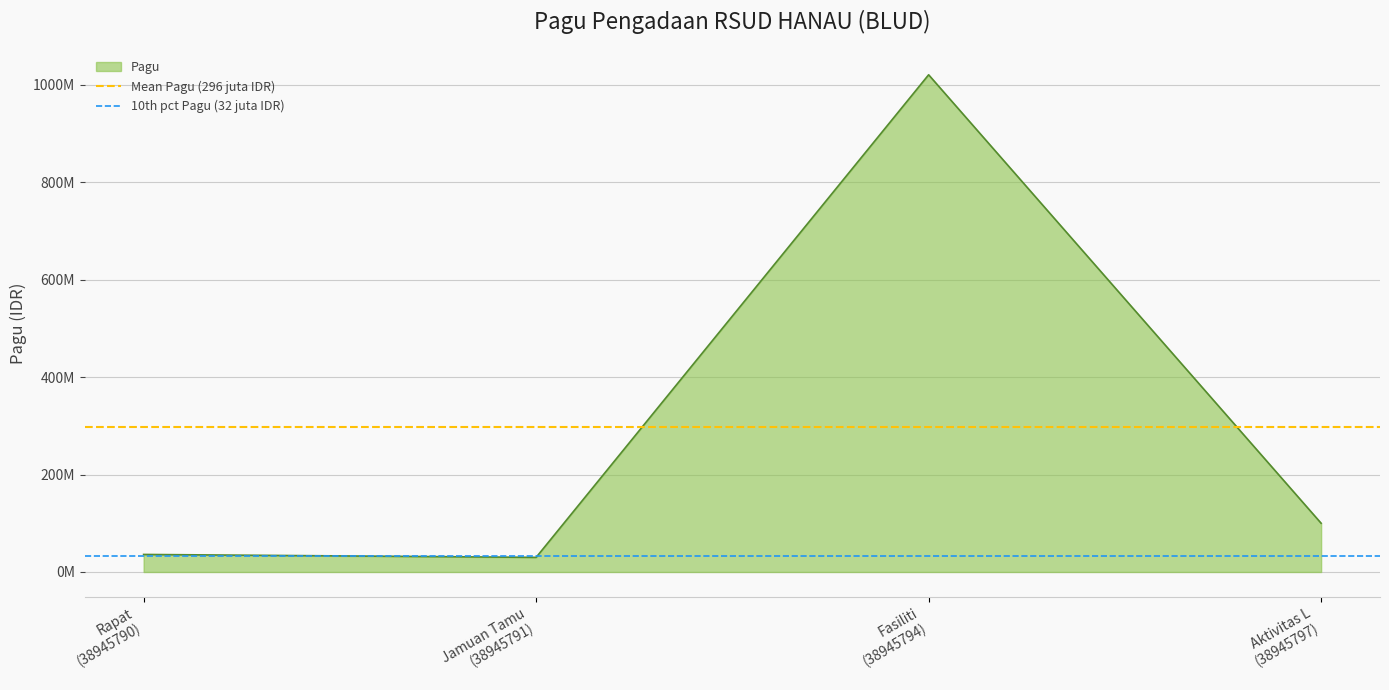

At which label is 10th pct Pagu (32 juta IDR) closest to 31800000?

Rapat
(38945790)